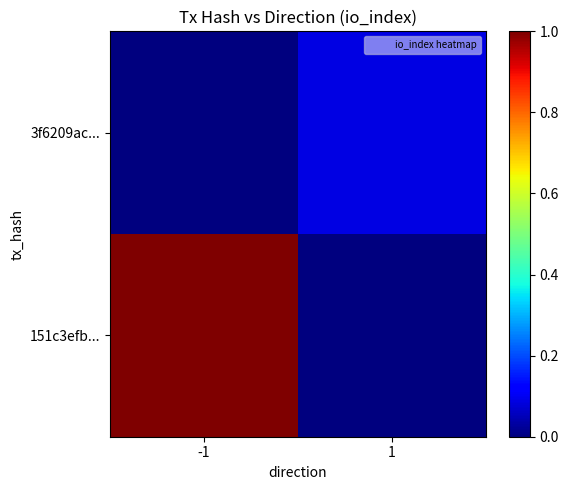

Reading left to right, transcribe all the data shown in this chart.

151c3efb...: -1=1.0	1=0.0
3f6209ac...: -1=0.0	1=0.1